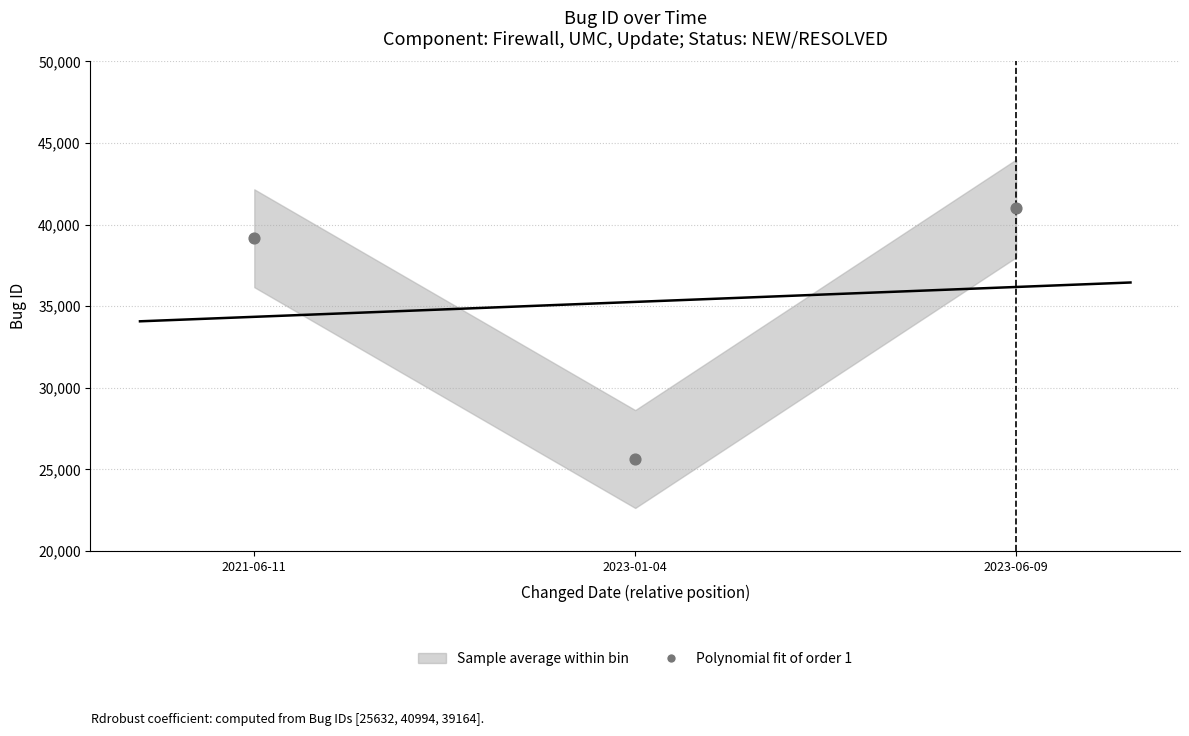

What is the average Y value?

35263